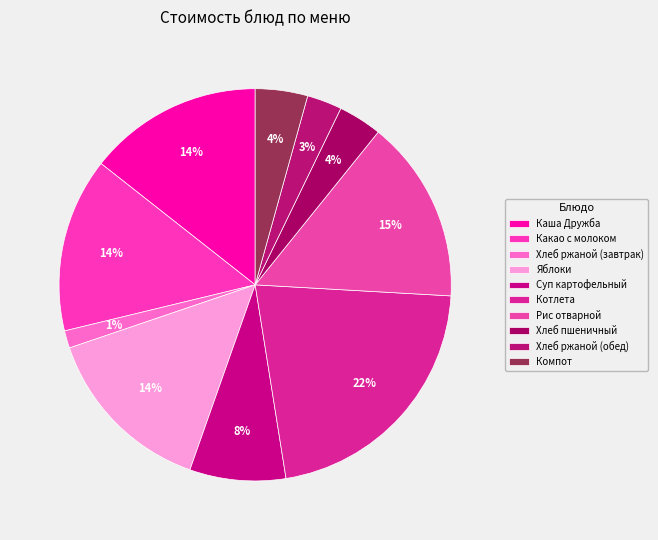

How many segments does this pie chart have?

10